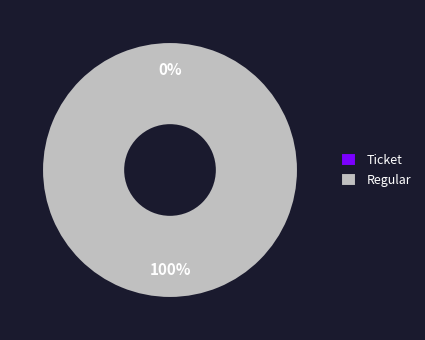

Which slice represents more than half of the pie?

Regular